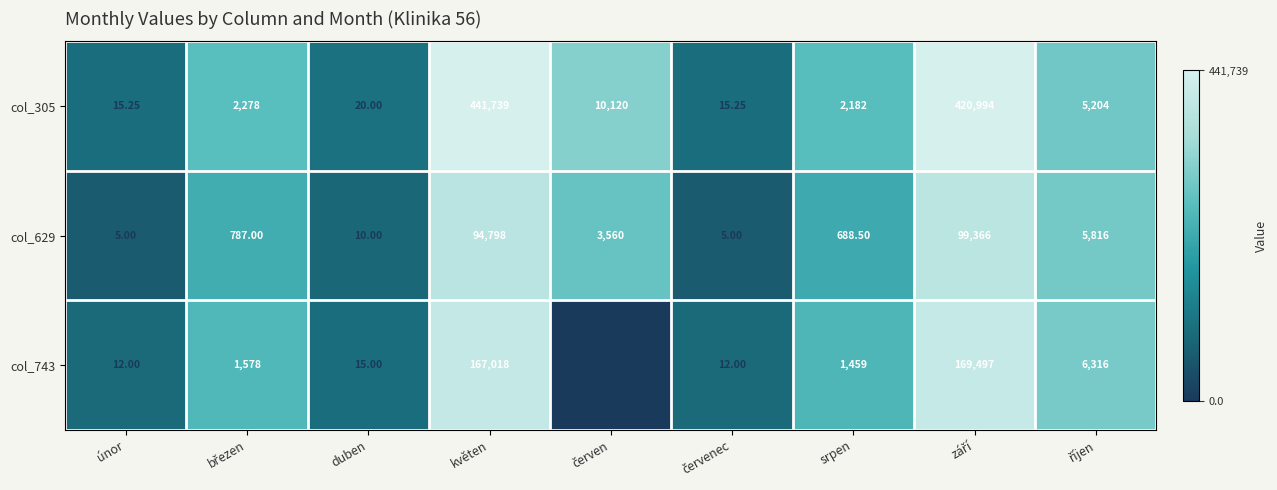

What is the total value across all series at květen?

703555.0